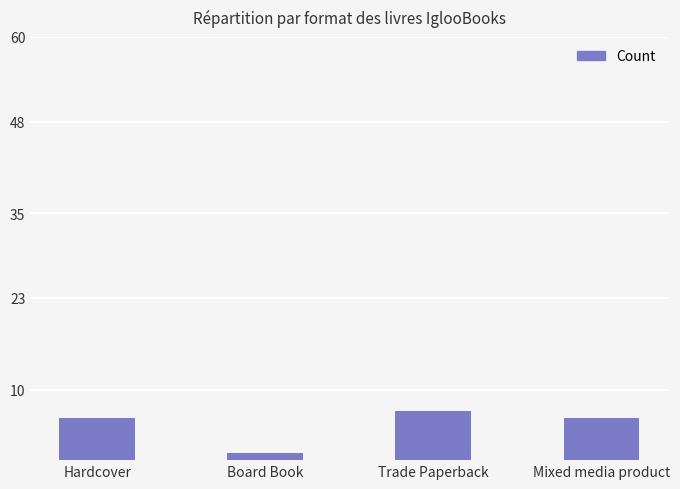

What value does the data have at Board Book?

1